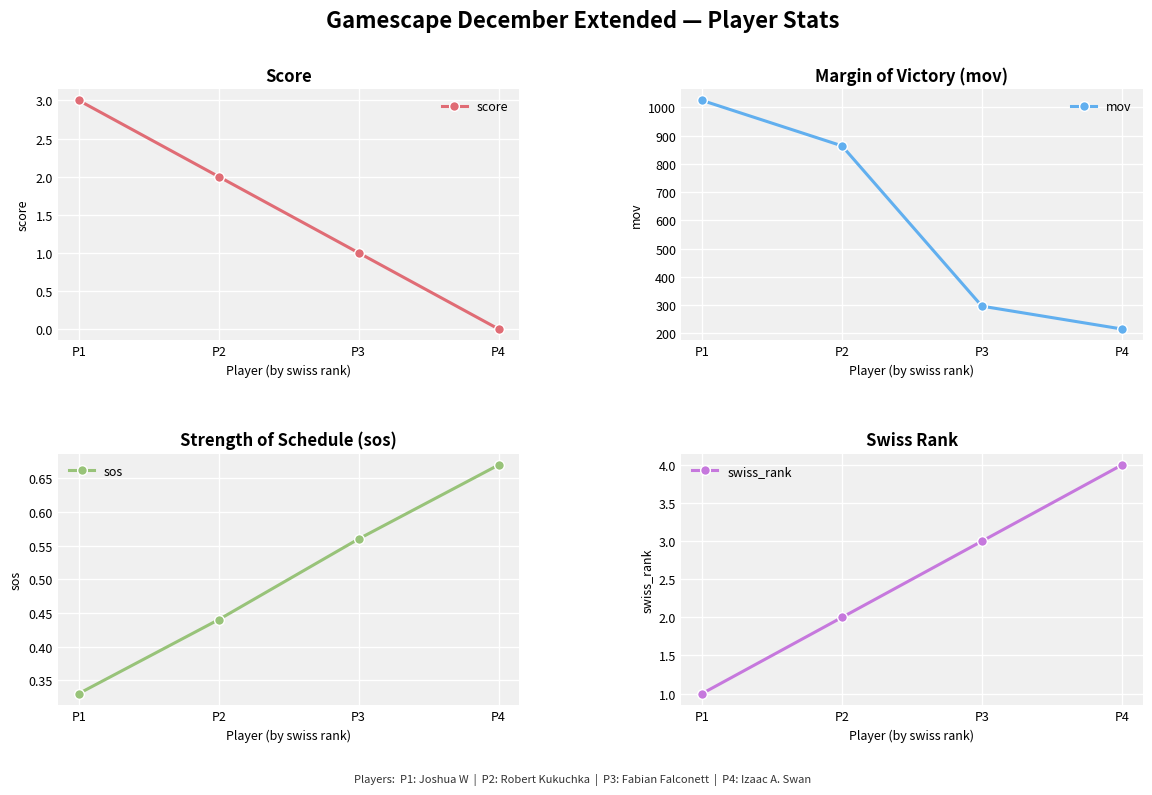

What is the sum of the sos values at P4 and P2?

1.1